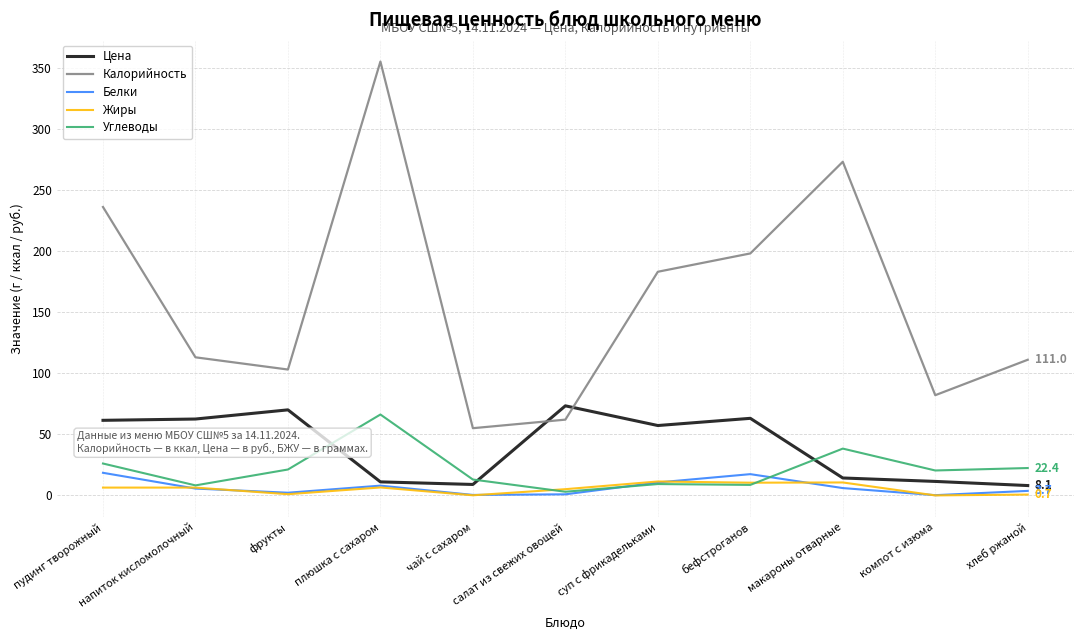

What is the minimum value for Цена?

8.1